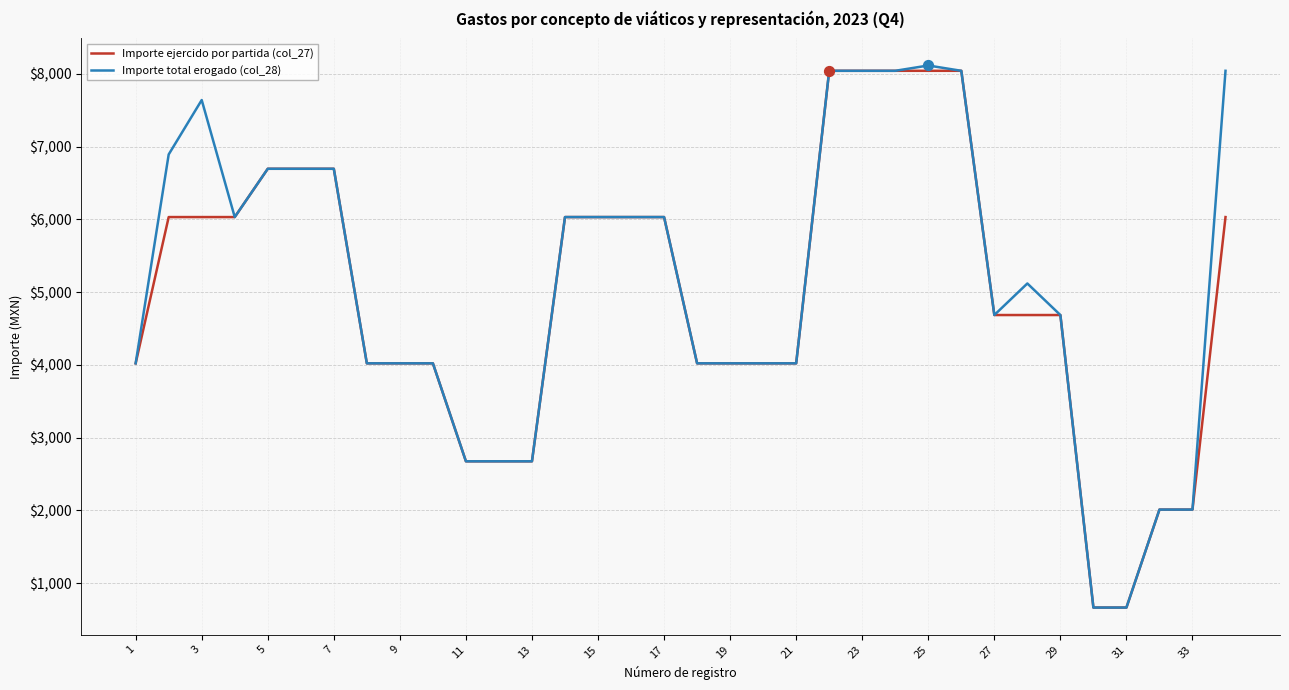

At how many categories does at least one series exceed 3278?

27